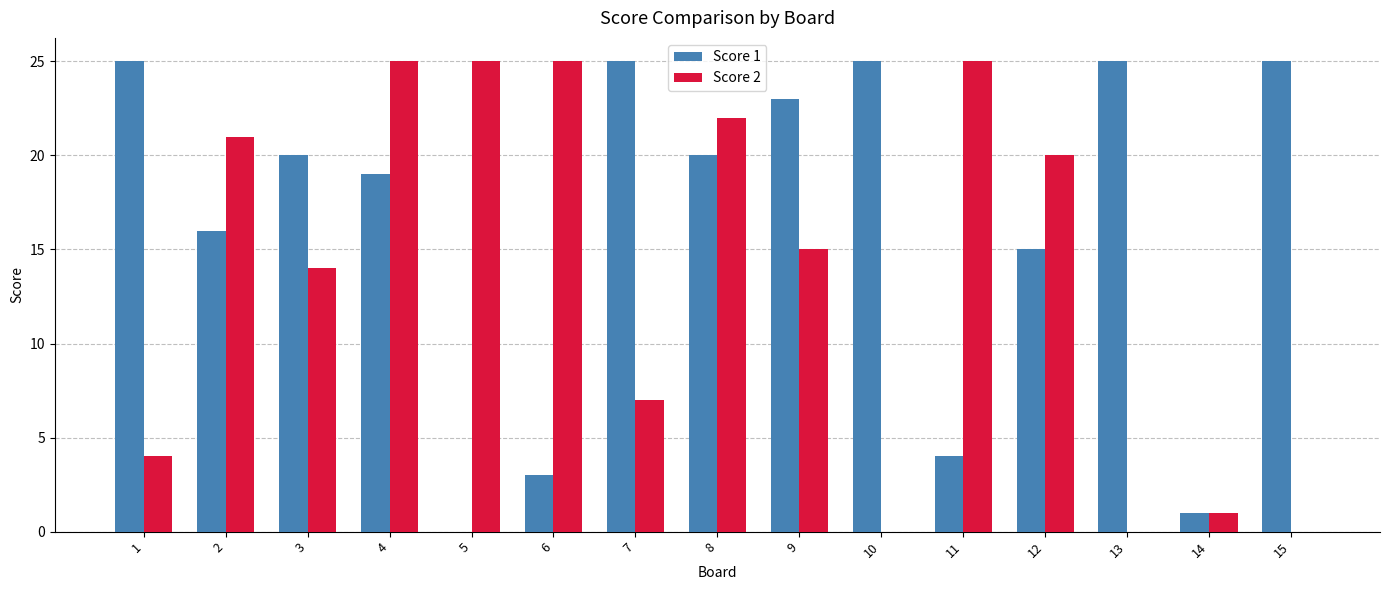

What are all the series names shown in the legend?

Score 1, Score 2